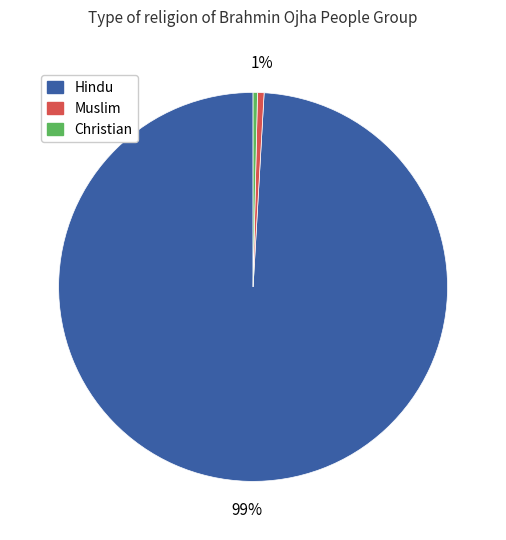

To the nearest percent, what is the average slice percentage?

33%